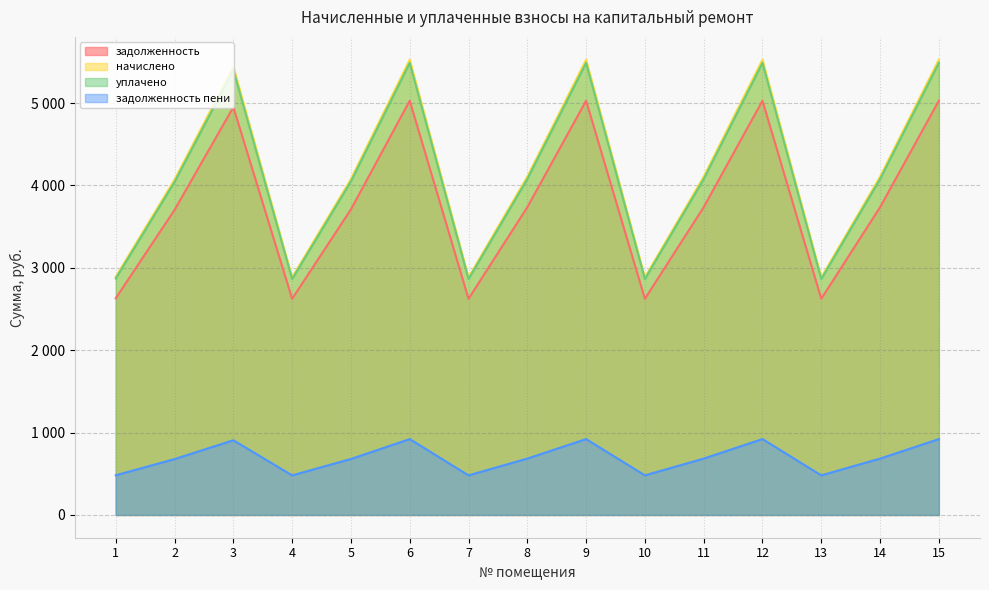

How many distinct data groups are displayed?

4